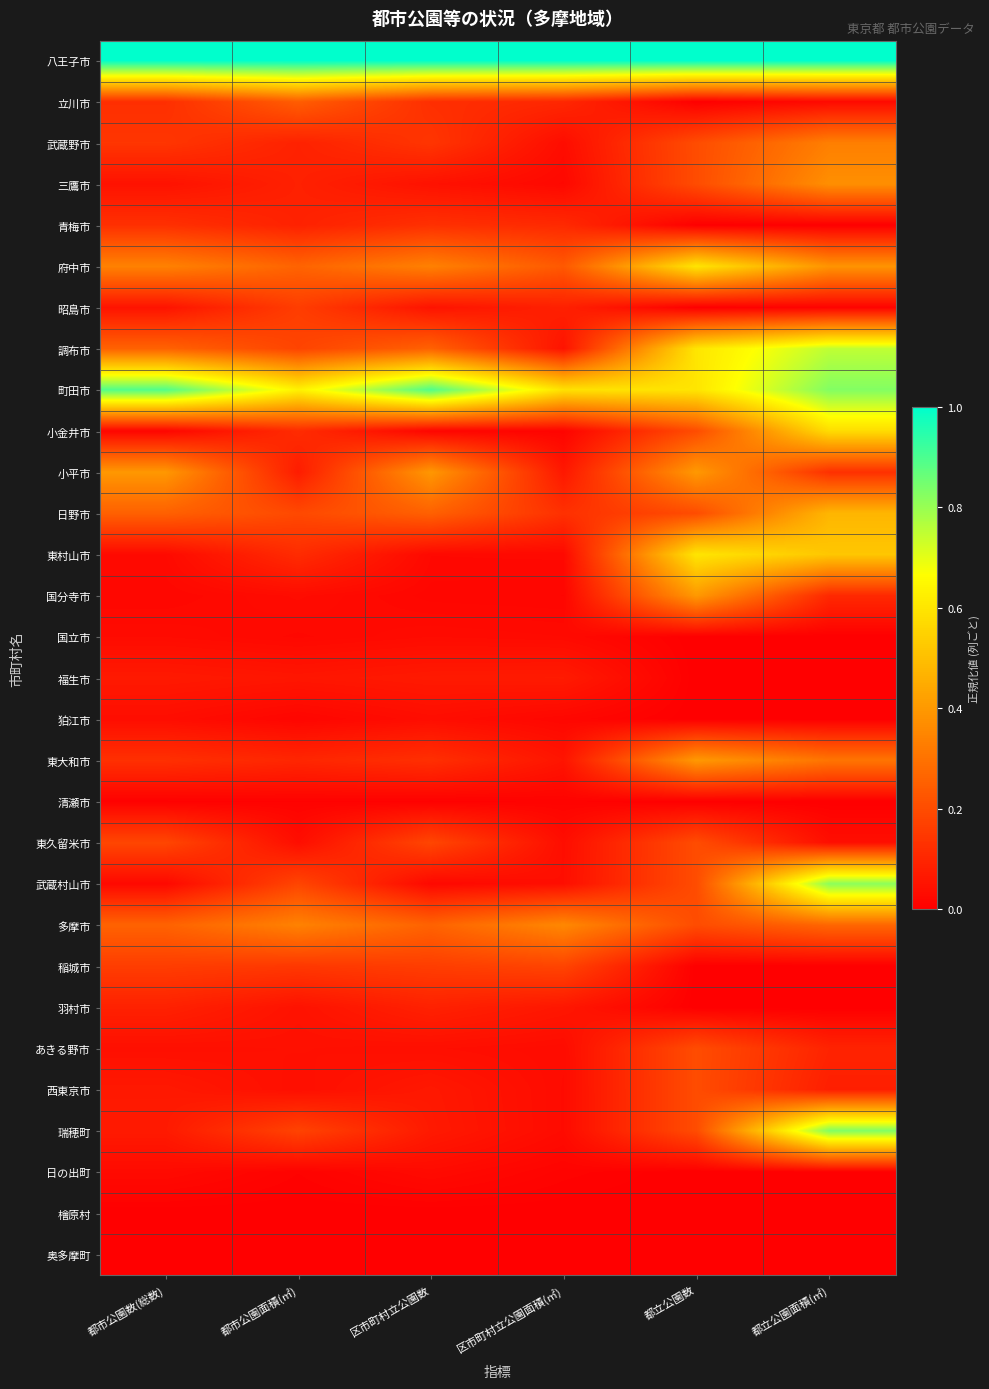

How many series are shown in this chart?

30